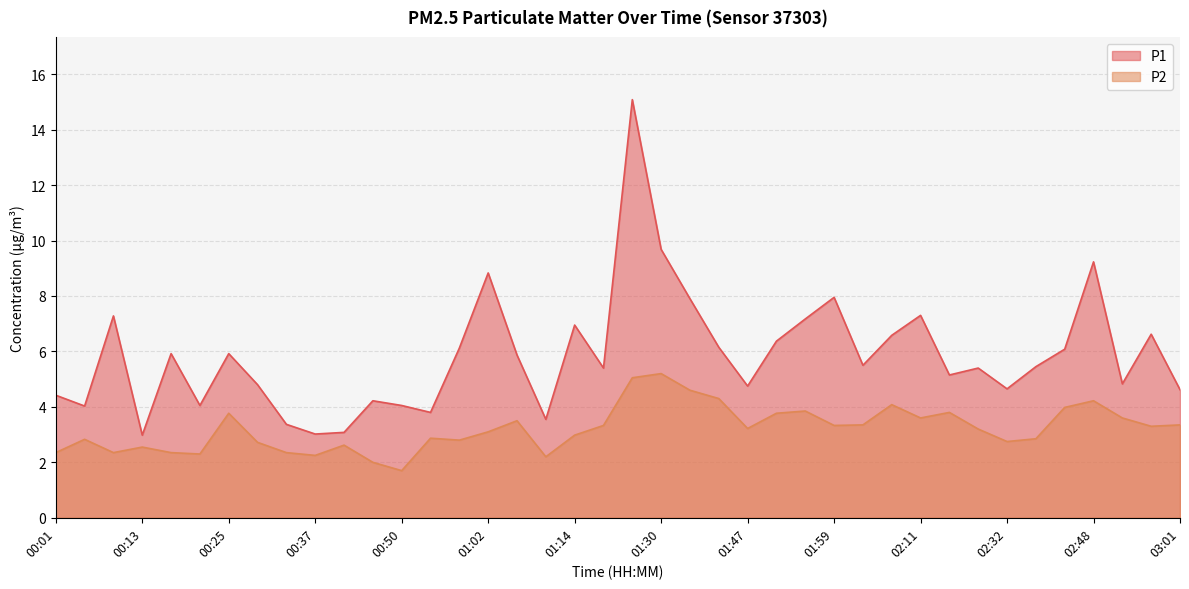

What is the spread (max minus min) of values at 02:19?

2.2